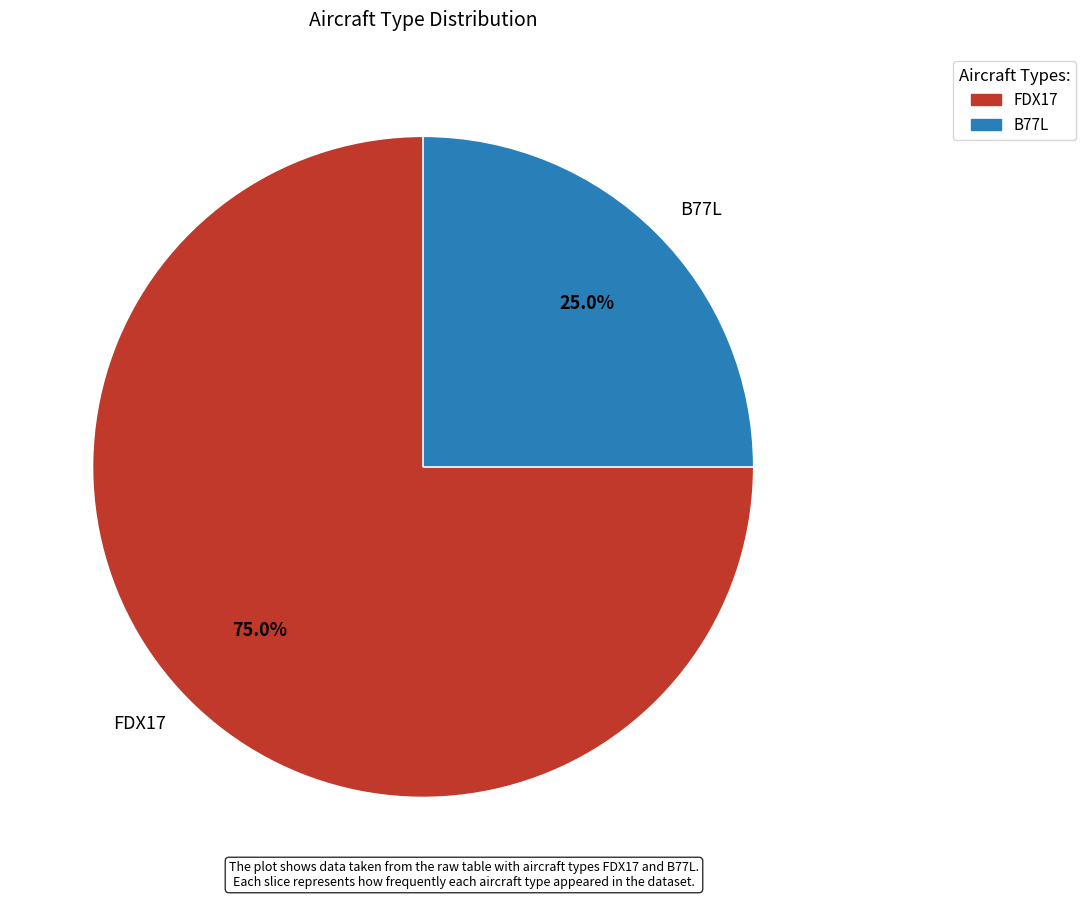

What percentage do FDX17 and B77L together represent?

100.0%